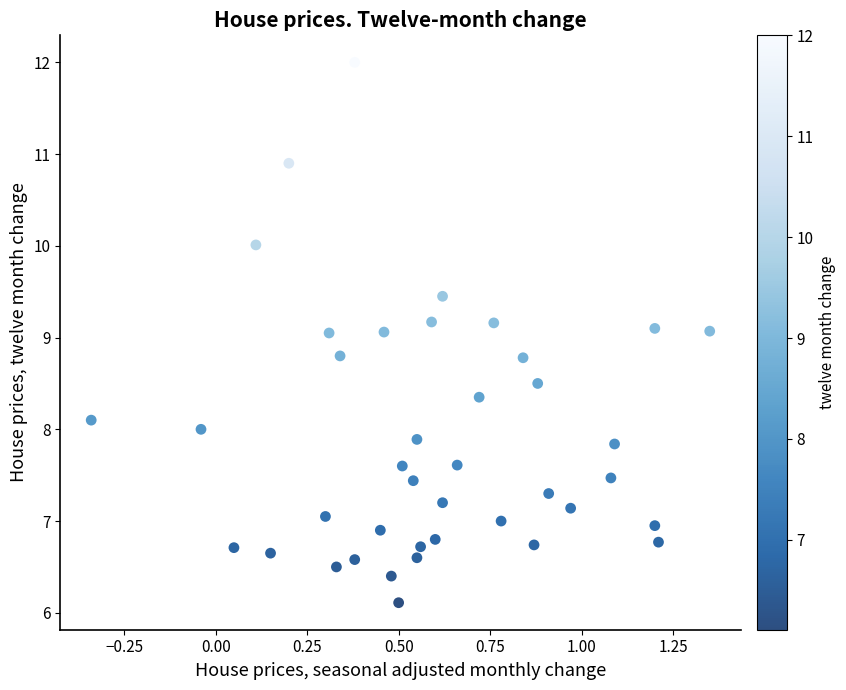

What is the range of X values (max minus min)?

1.7